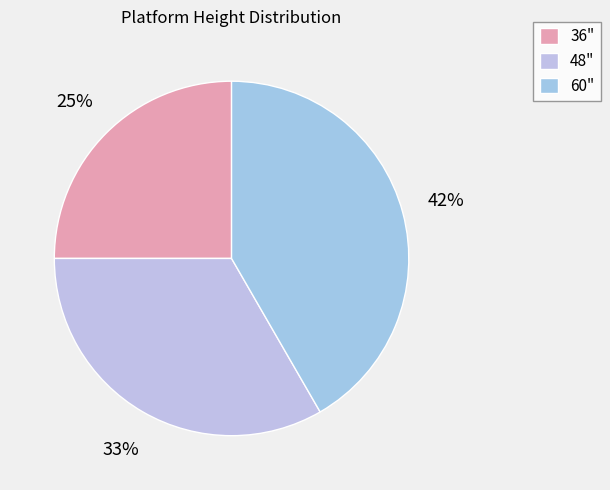

Count the number of slices in the pie.

3